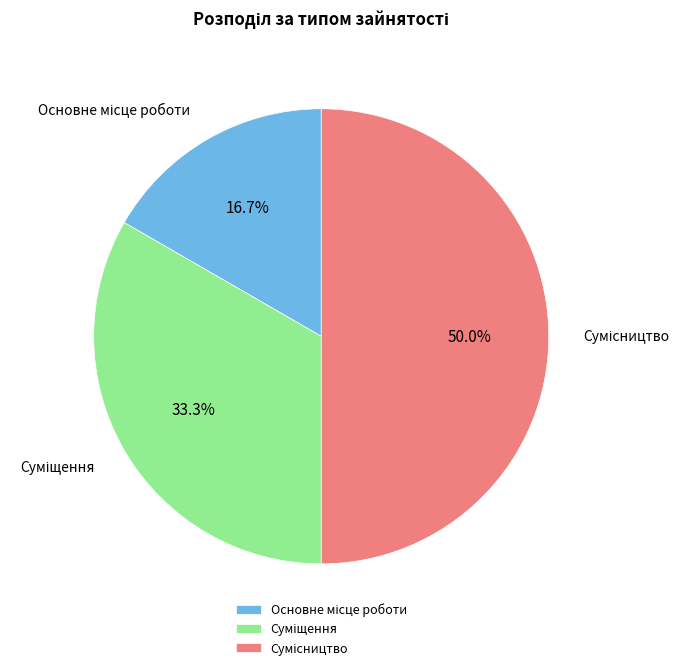

To the nearest percent, what portion does Основне місце роботи represent?

17%